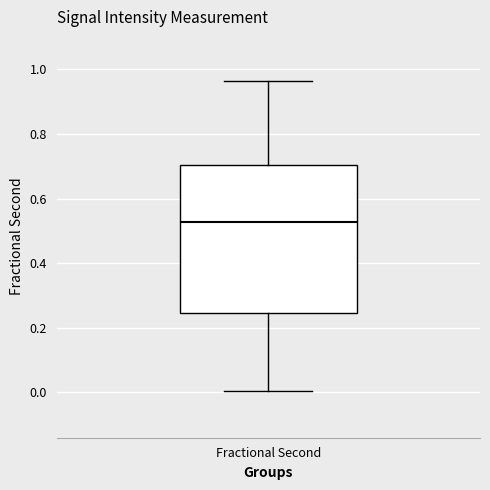

Read this box plot against the y-axis: the position of the median line, the range covered by the box, and the ends of both whiskers. The values are not printed on the chart, so give them approximately, as read against the axis.

median 0.52, box 0.24 to 0.70, whiskers 0.00 to 0.96